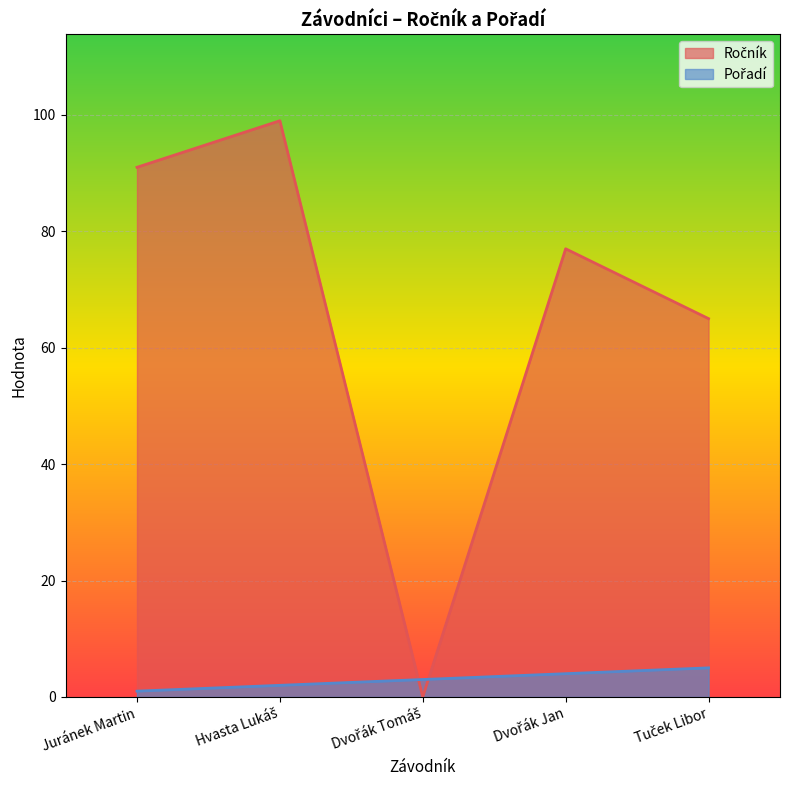

At how many categories does at least one series exceed 37?

4